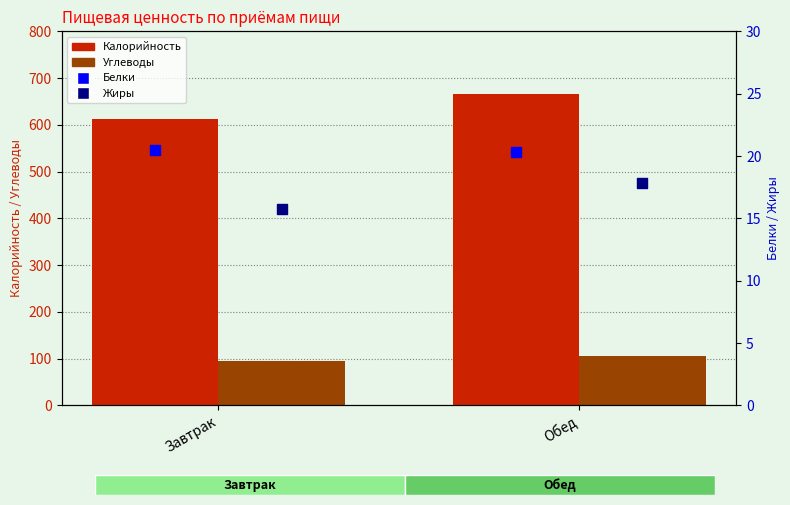

At how many categories does at least one series exceed 131?

2